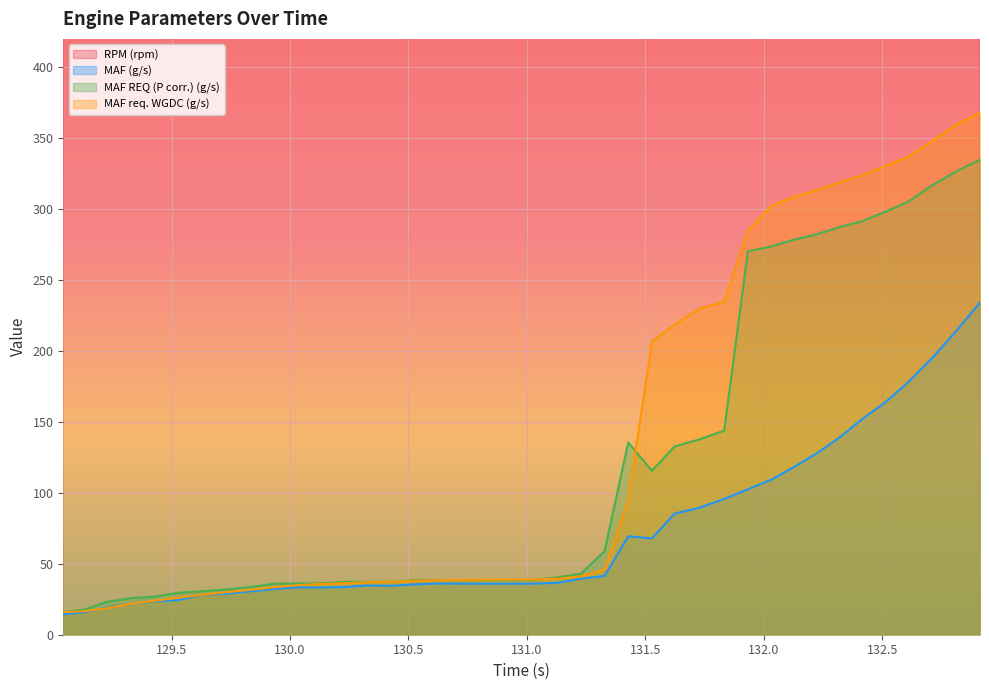

What is the maximum value for MAF (g/s)?

234.2